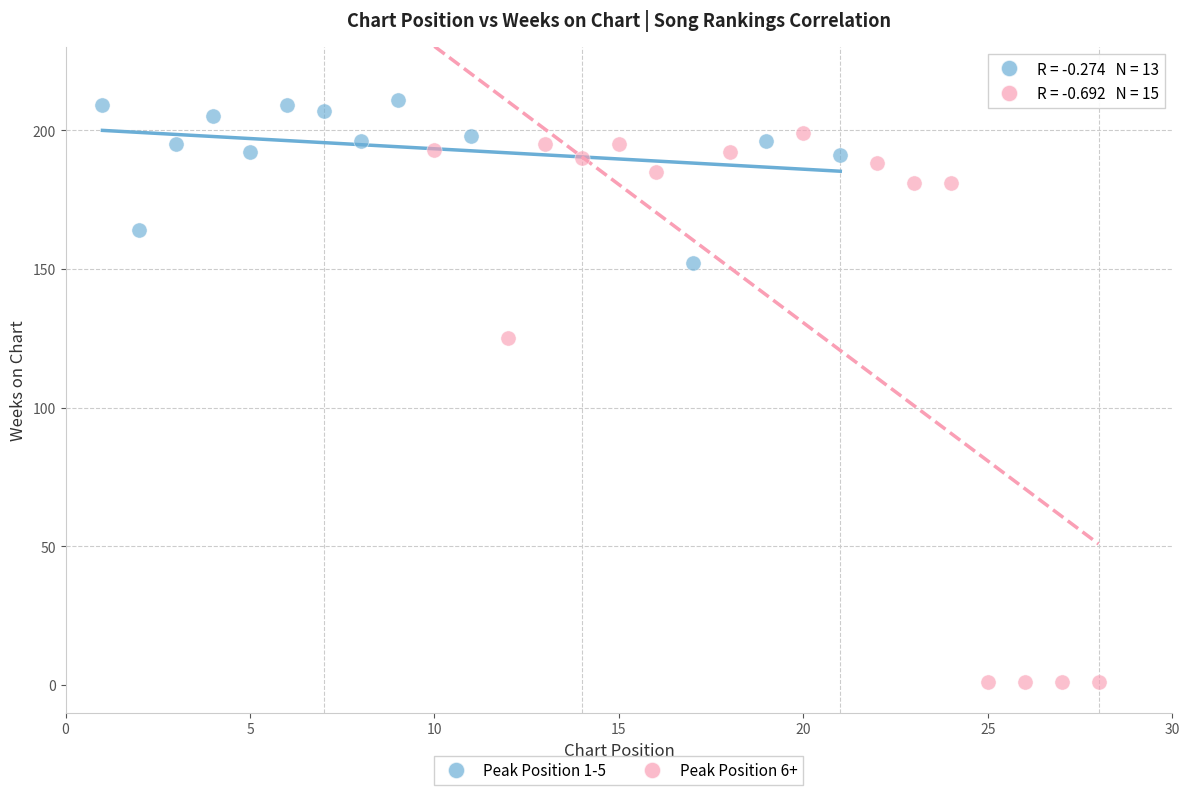

Which series reaches the maximum Y coordinate?

Peak Position 1-5